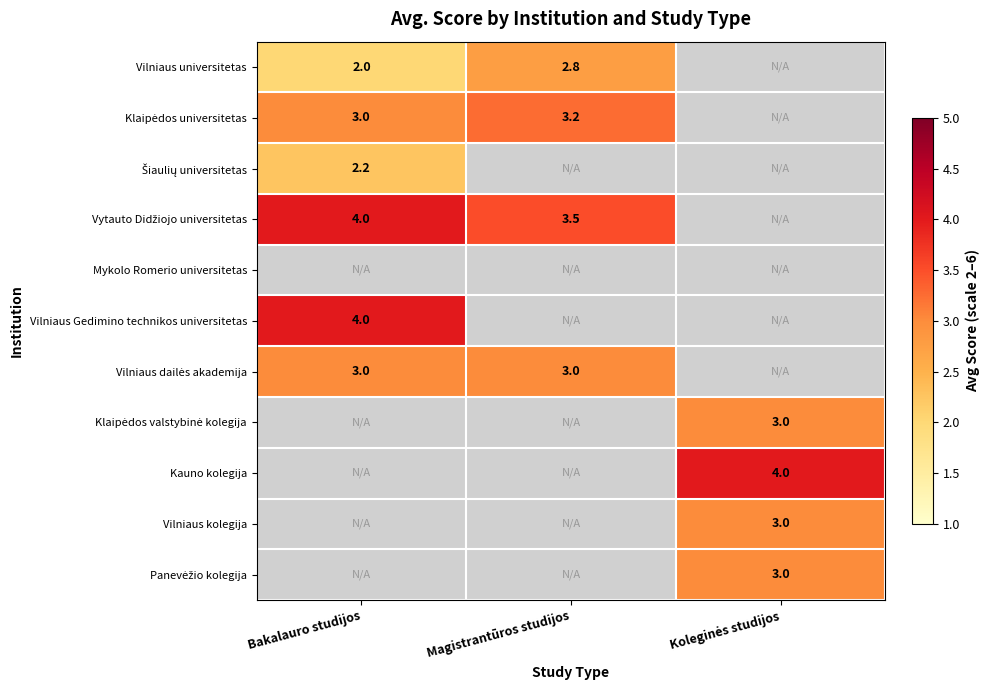

True or false: Vilniaus Gedimino technikos universitetas has a value of 4.0 at Bakalauro studijos.

True